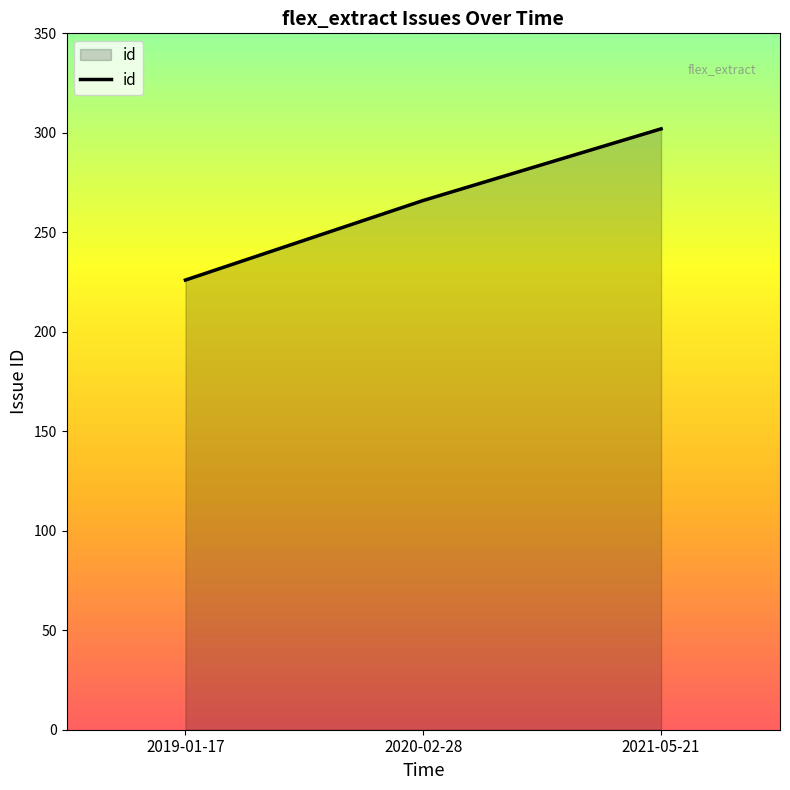

What is the sum of the values at 2019-01-17 and 2021-05-21?

528